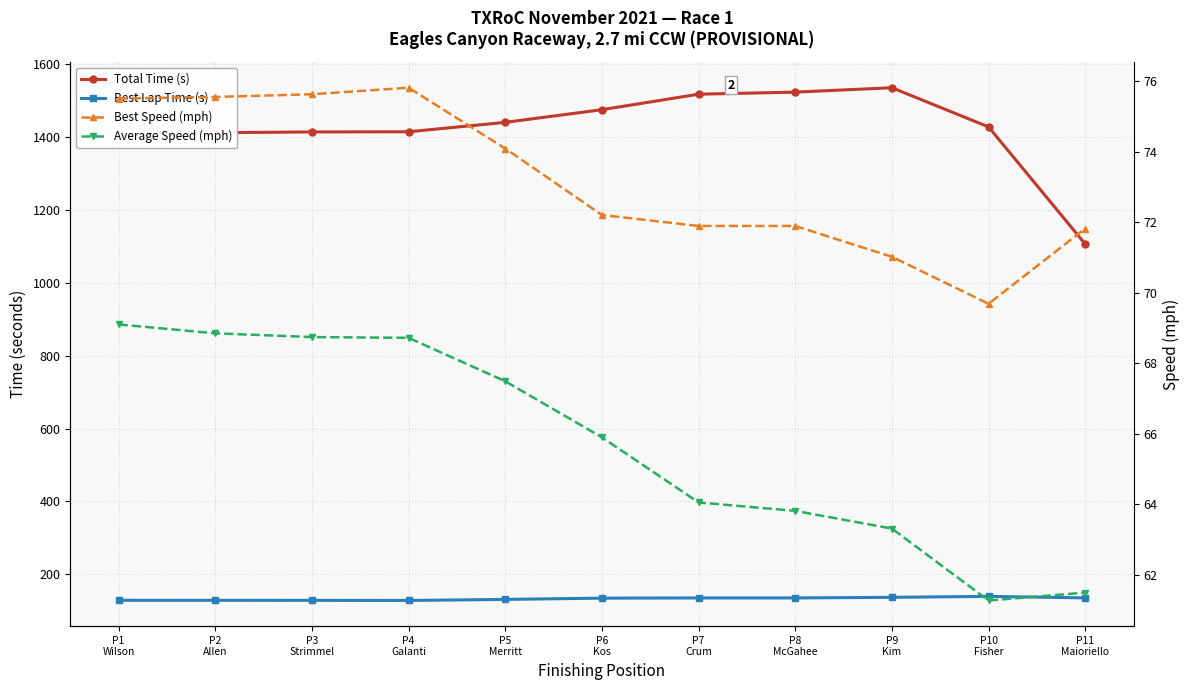

At which label is Best Speed (mph) closest to 72?

P7
Crum